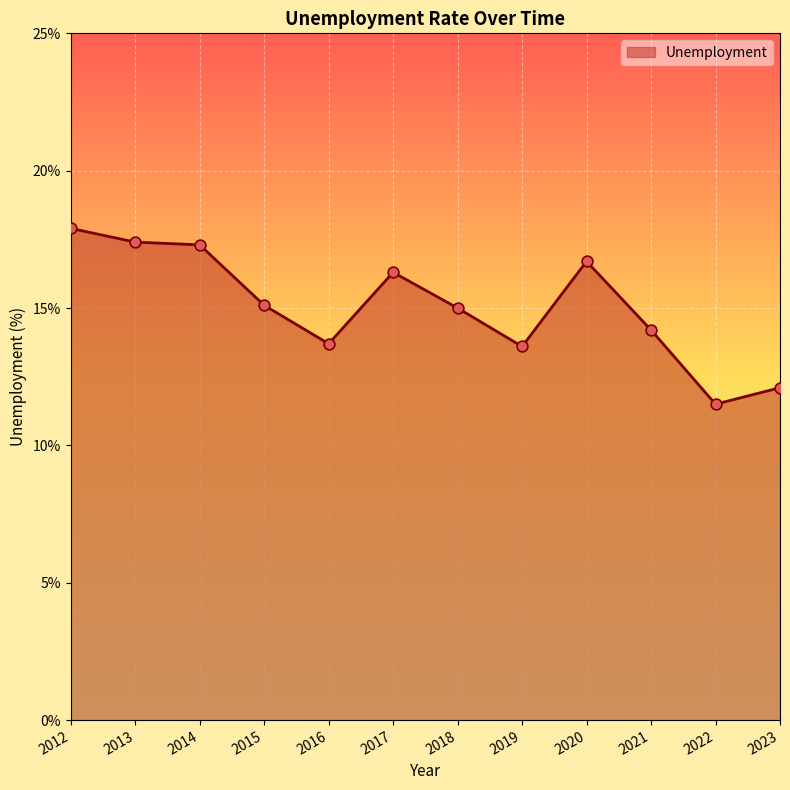

What is the change in value from 2013 to 2014?

-0.1